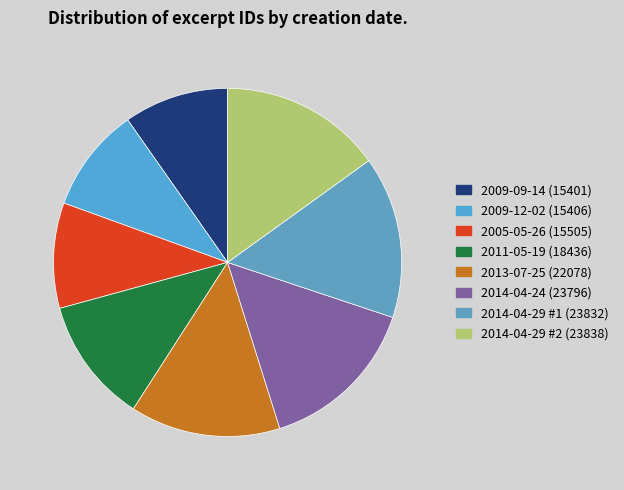

The 2014-04-29 #2 slice represents 15% of the pie. True or false?

True